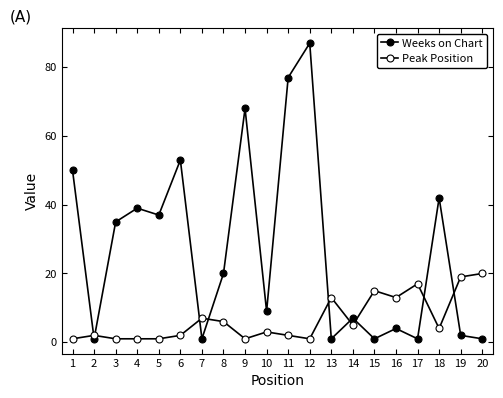

How many values in the Peak Position series are below 4?

10